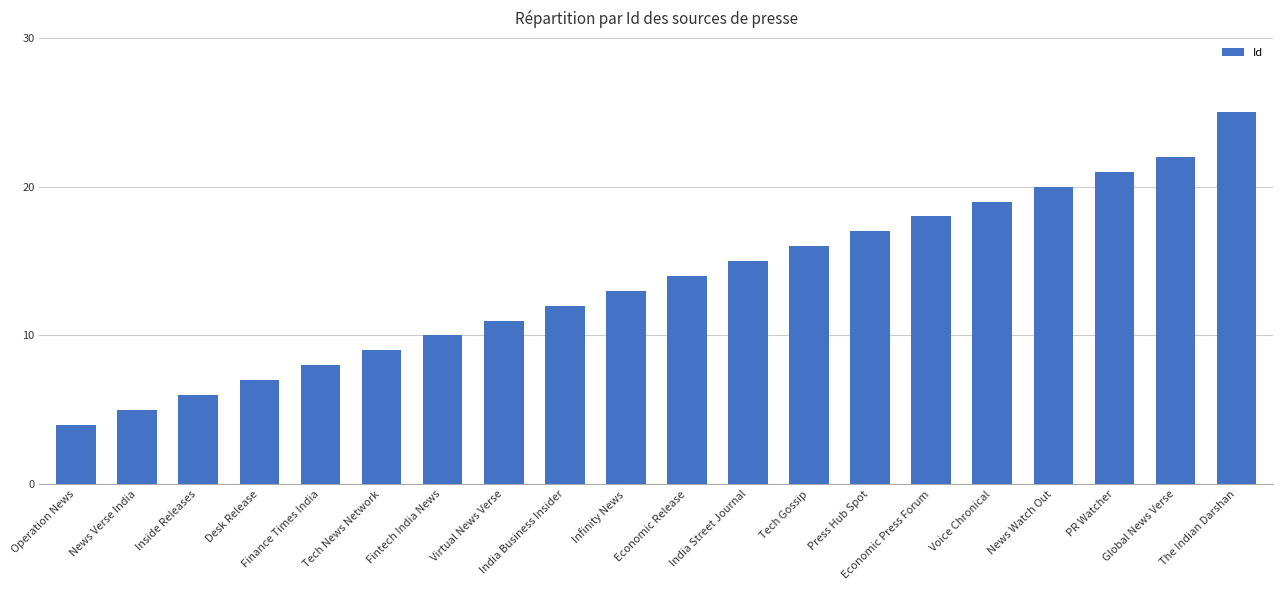

Count the number of data series in this chart.

1